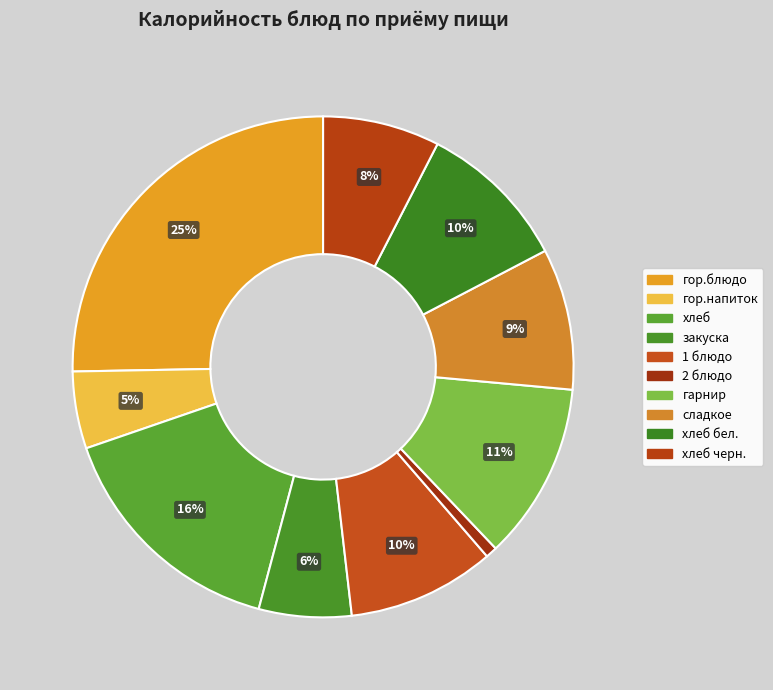

Count the number of slices in the pie.

10